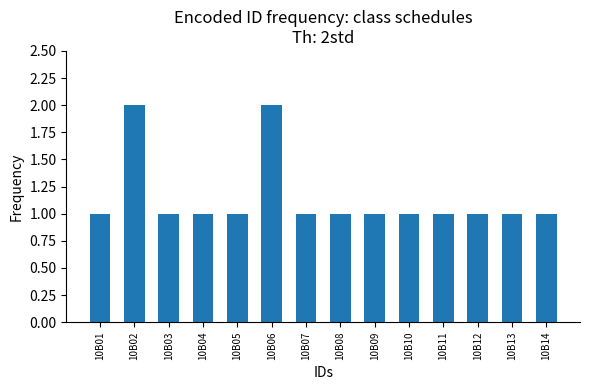

What is the minimum value shown in the chart?

1